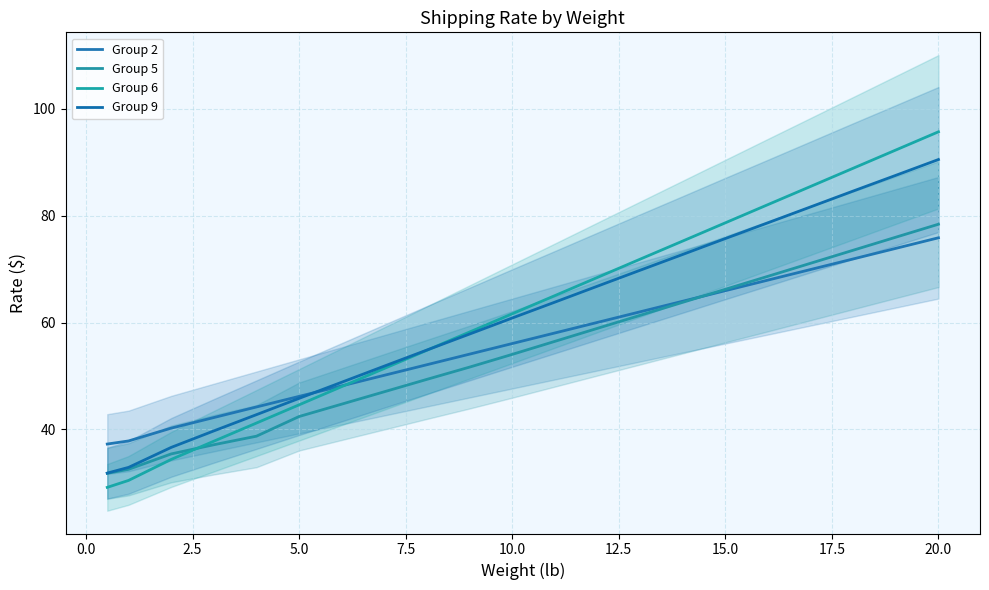

What is the maximum value shown in the chart?

95.7